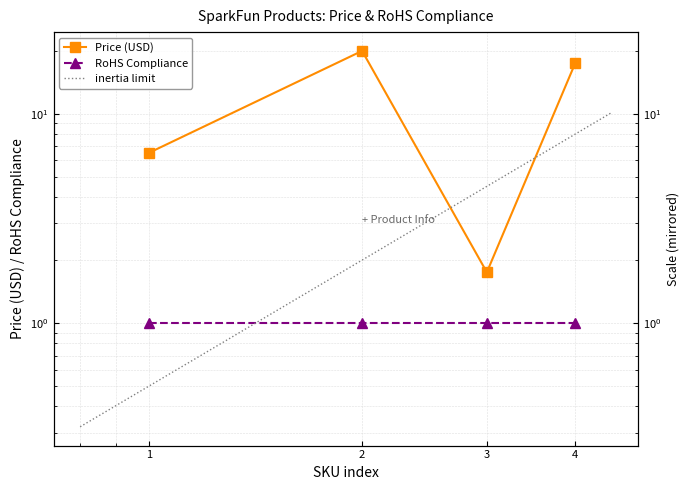

Is this an area chart (filled region under the line)?

No